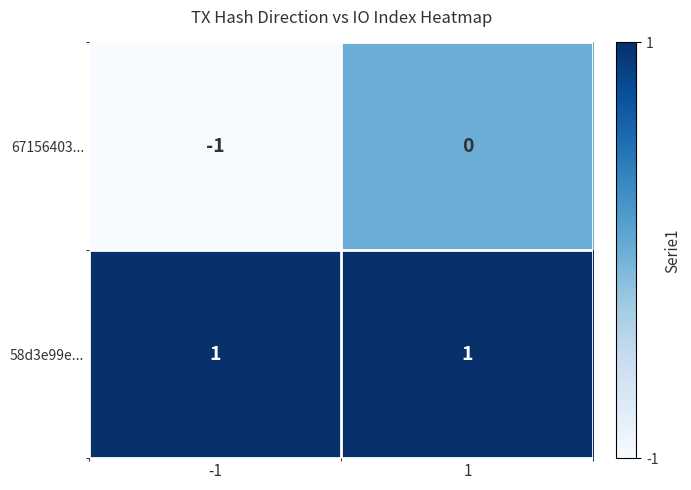

Rank the series by their maximum value, from lowest to highest.

67156403..., 58d3e99e...